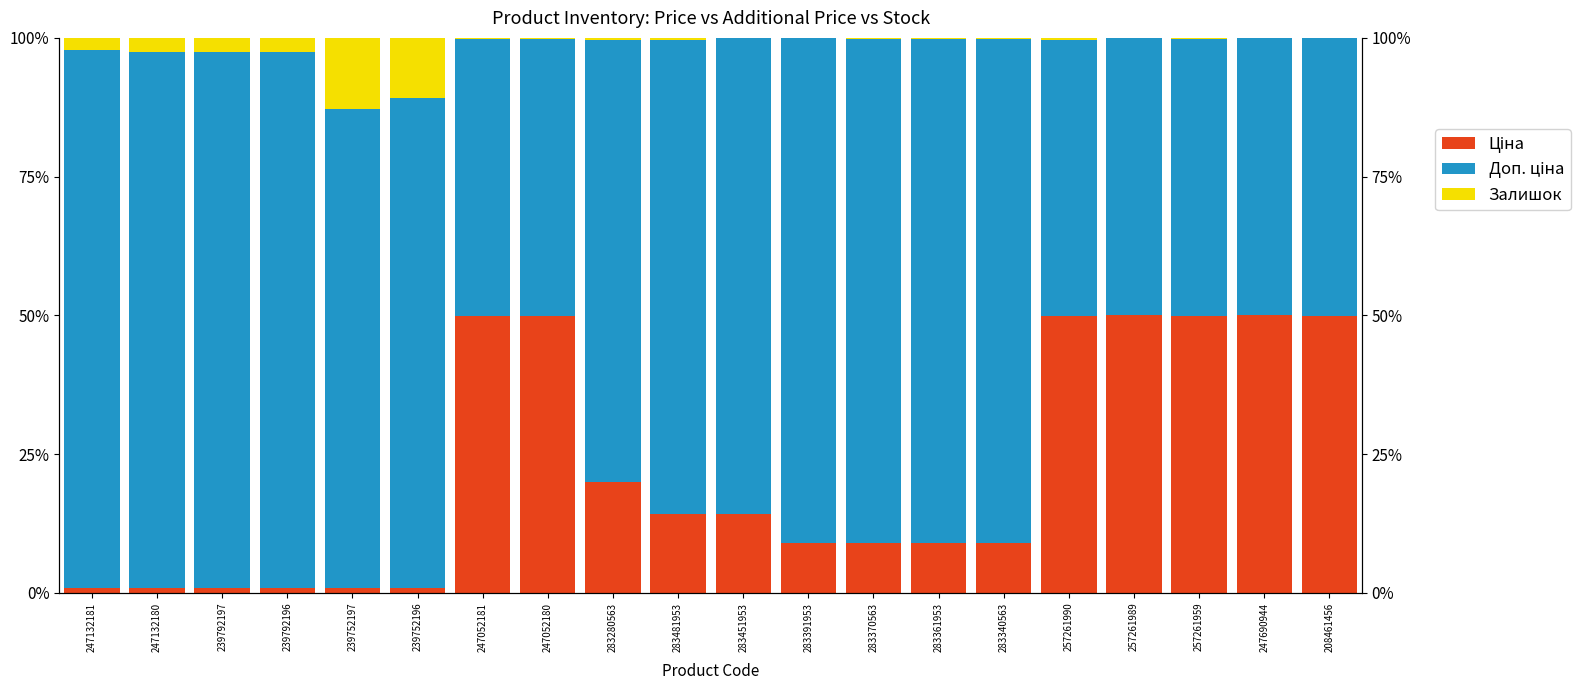

Count the number of data series in this chart.

3